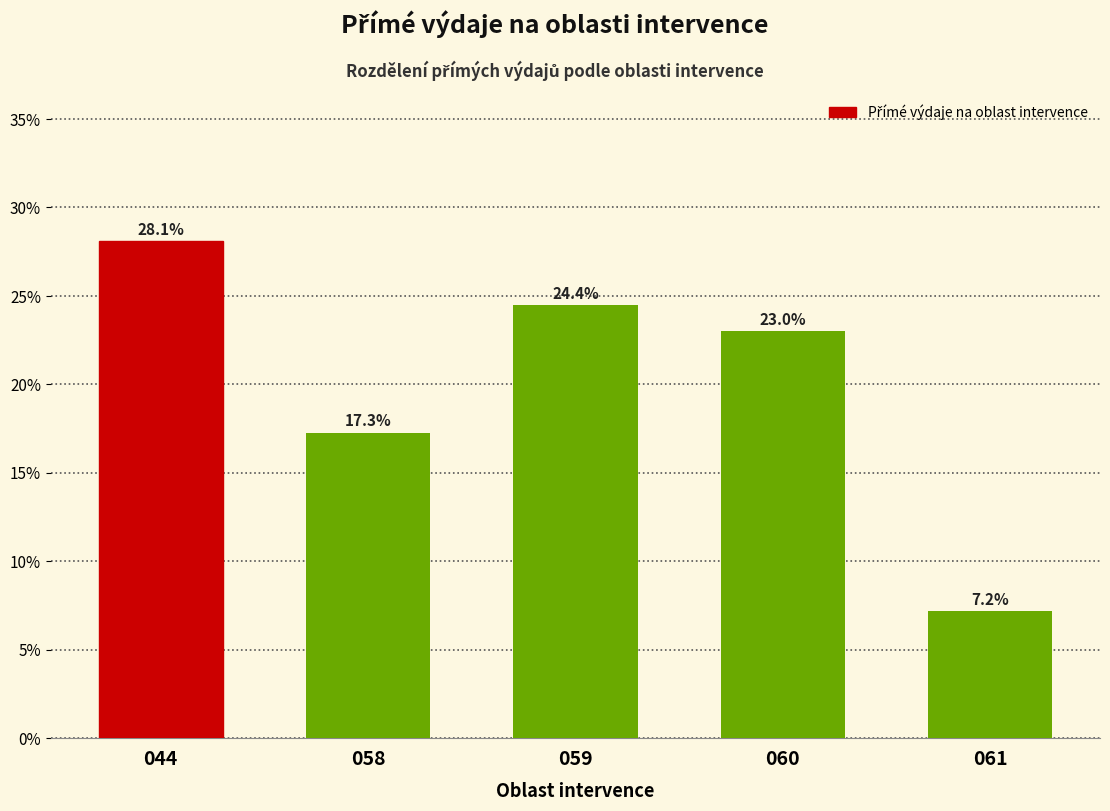

Does the chart contain any negative values?

No